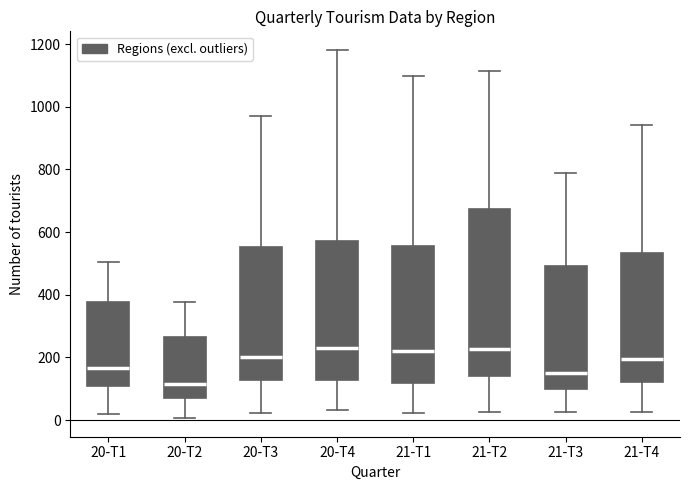

Reading left to right, transcribe this box plot: for each box, give where its median line is, the range the box spans, and where its two whiskers end, as read against the y-axis. The values are not printed on the chart, so give them approximately, as read against the axis.

20-T1: median 160, box 100 to 380, whiskers 20 to 500
20-T2: median 120, box 80 to 260, whiskers 0 to 380
20-T3: median 200, box 120 to 560, whiskers 20 to 980
20-T4: median 220, box 120 to 580, whiskers 40 to 1180
21-T1: median 220, box 120 to 560, whiskers 20 to 1100
21-T2: median 220, box 140 to 680, whiskers 20 to 1120
21-T3: median 160, box 100 to 500, whiskers 20 to 800
21-T4: median 200, box 120 to 540, whiskers 20 to 940